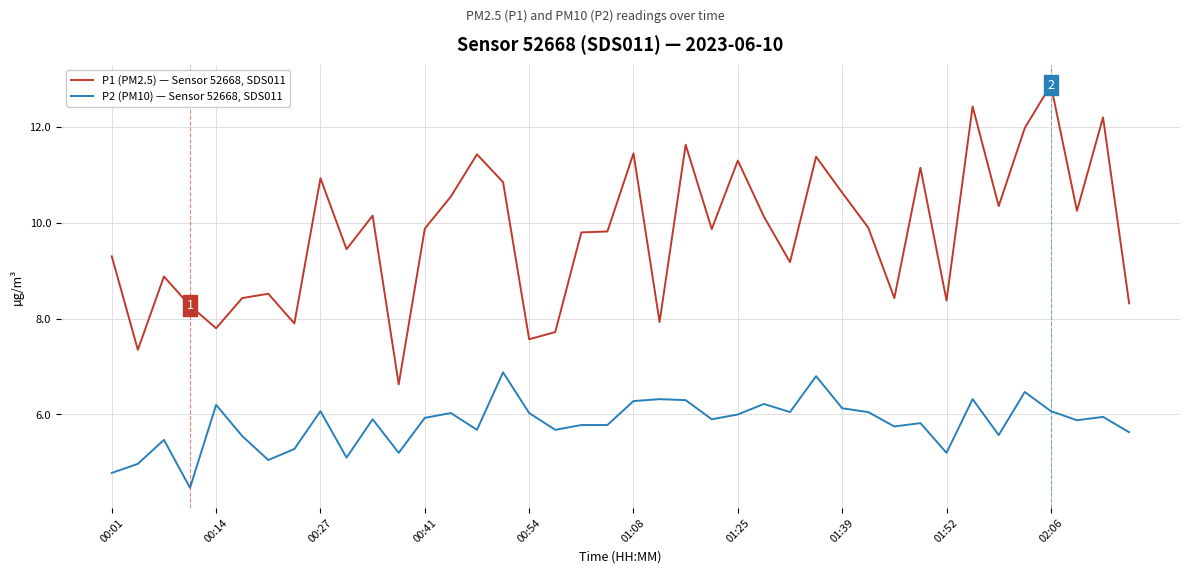

What is the difference between the second highest and minimum values in the P1 (PM2.5) — Sensor 52668, SDS011 series?

5.8